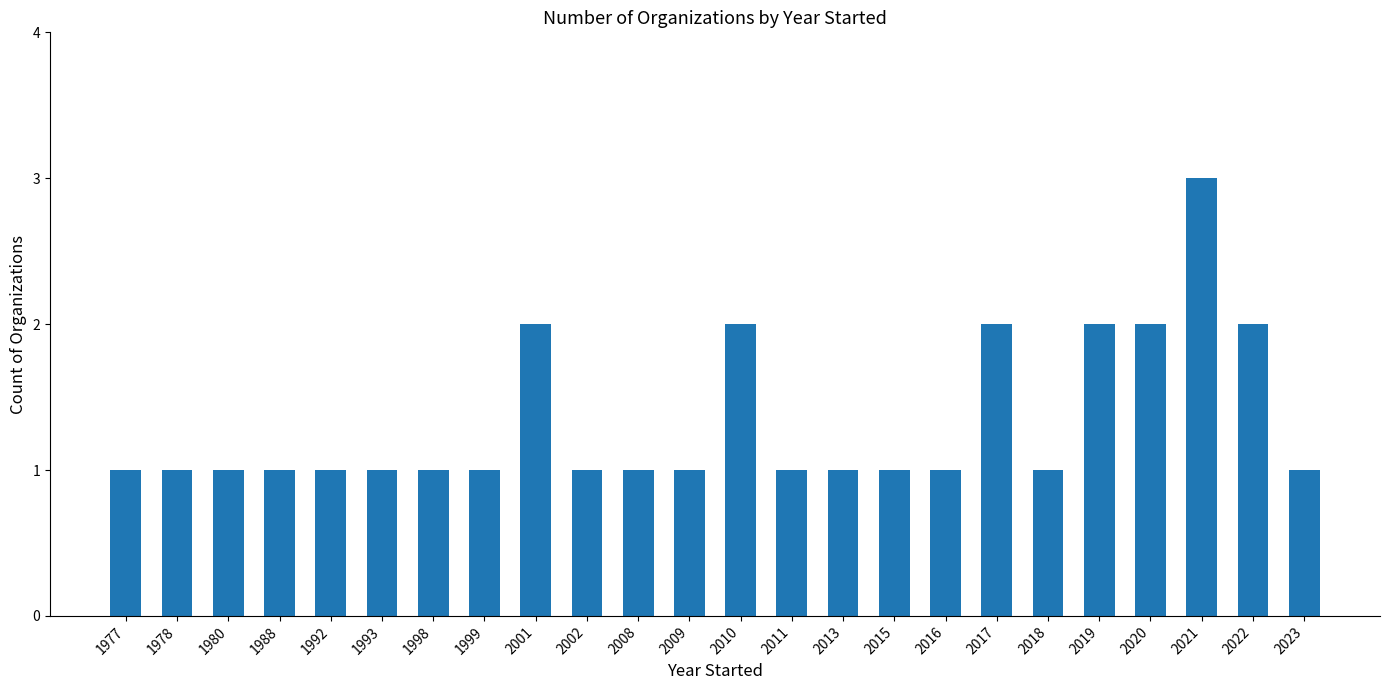

What is the greatest value displayed?

3